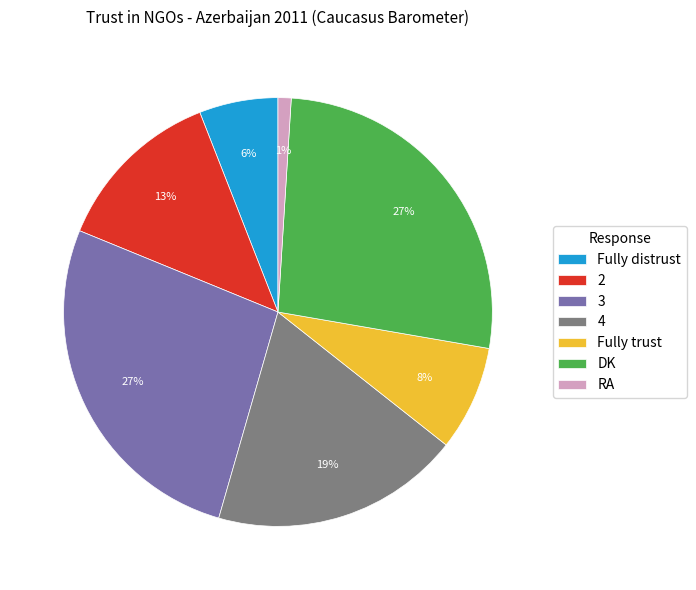

The Fully distrust slice represents 1% of the pie. True or false?

False